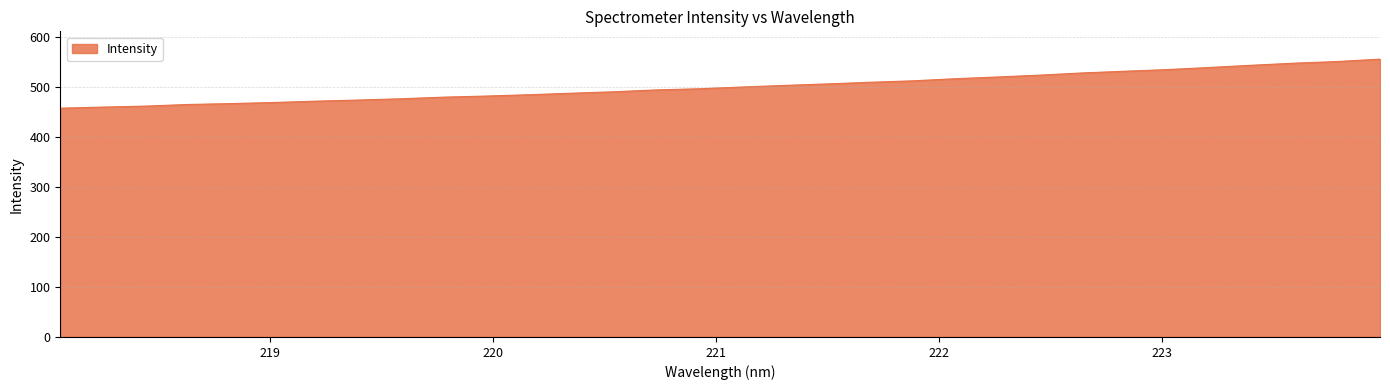

What is the smallest value displayed?

457.9